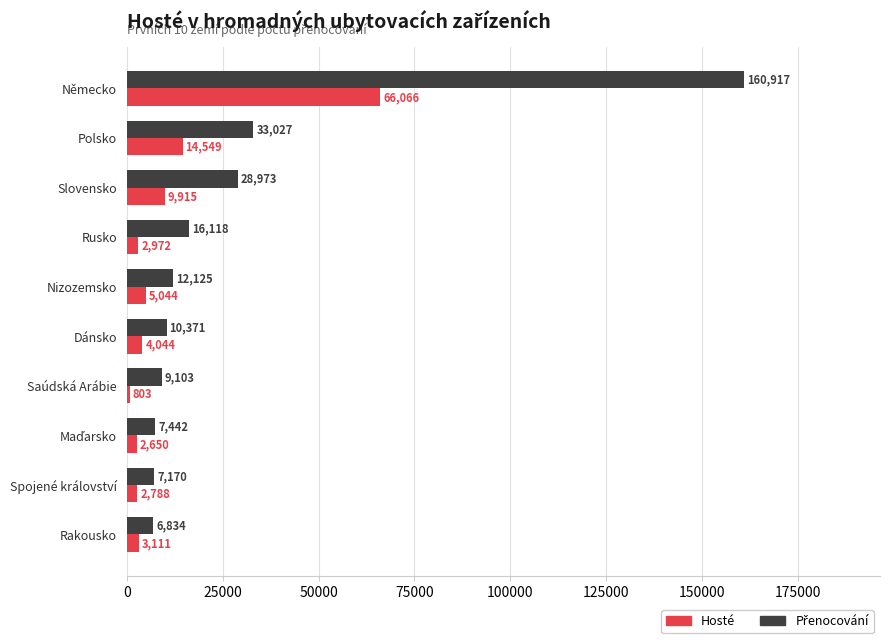

The value of Hosté at Německo is 66066. True or false?

True